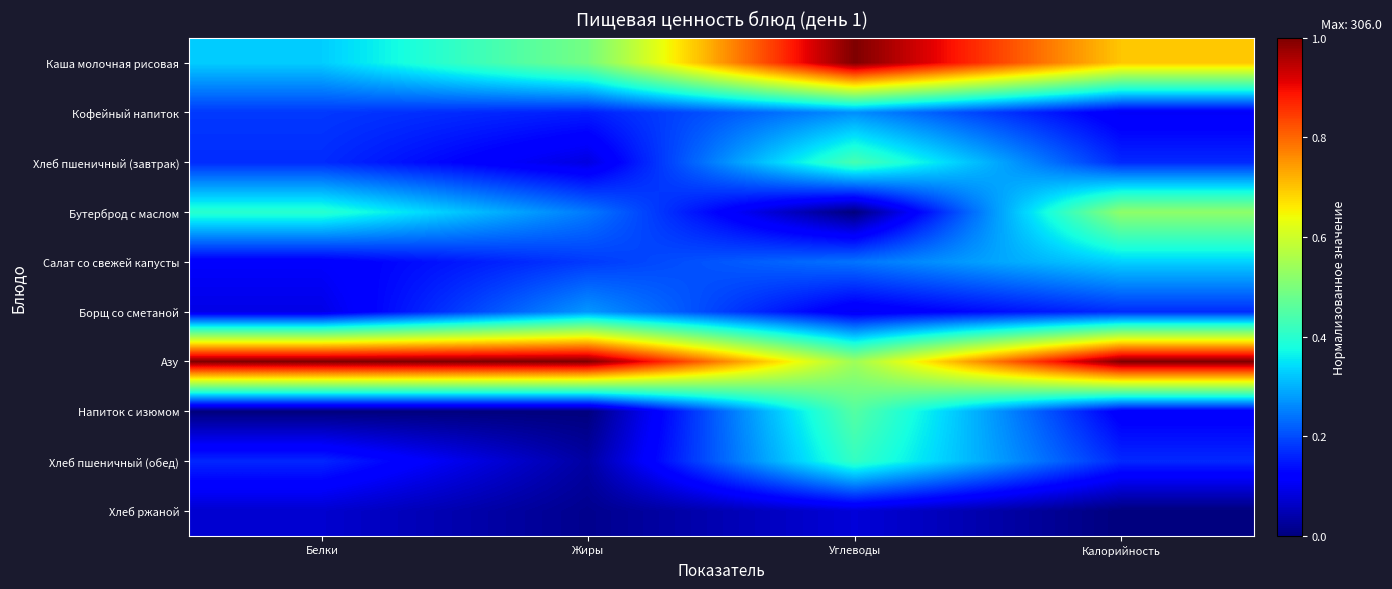

What is the total value across all series at Калорийность?

3.3